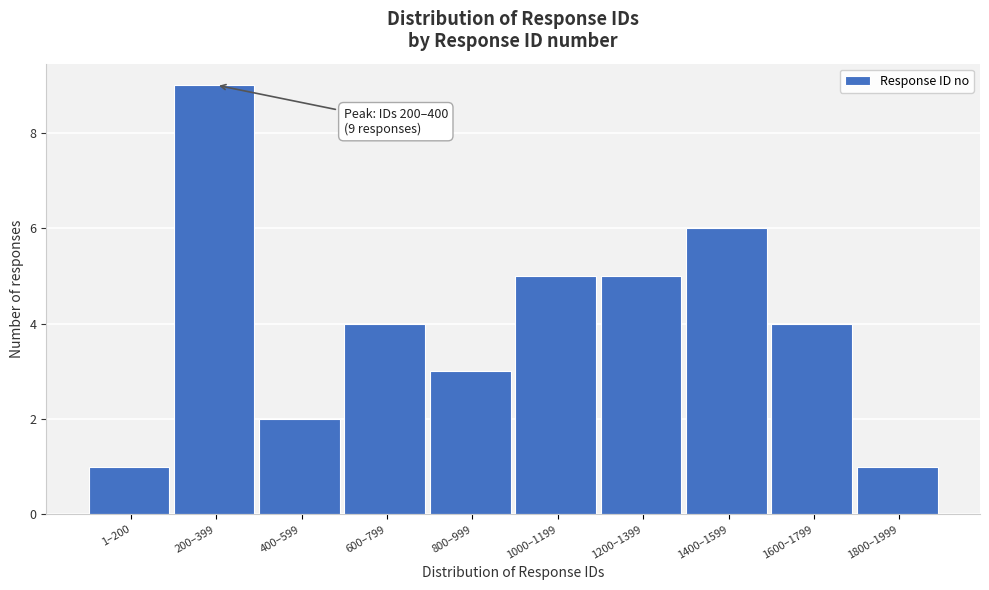

Reading right to left, transcribe all the data shown in this chart.

1800–1999=1	1600–1799=4	1400–1599=6	1200–1399=5	1000–1199=5	800–999=3	600–799=4	400–599=2	200–399=9	1–200=1